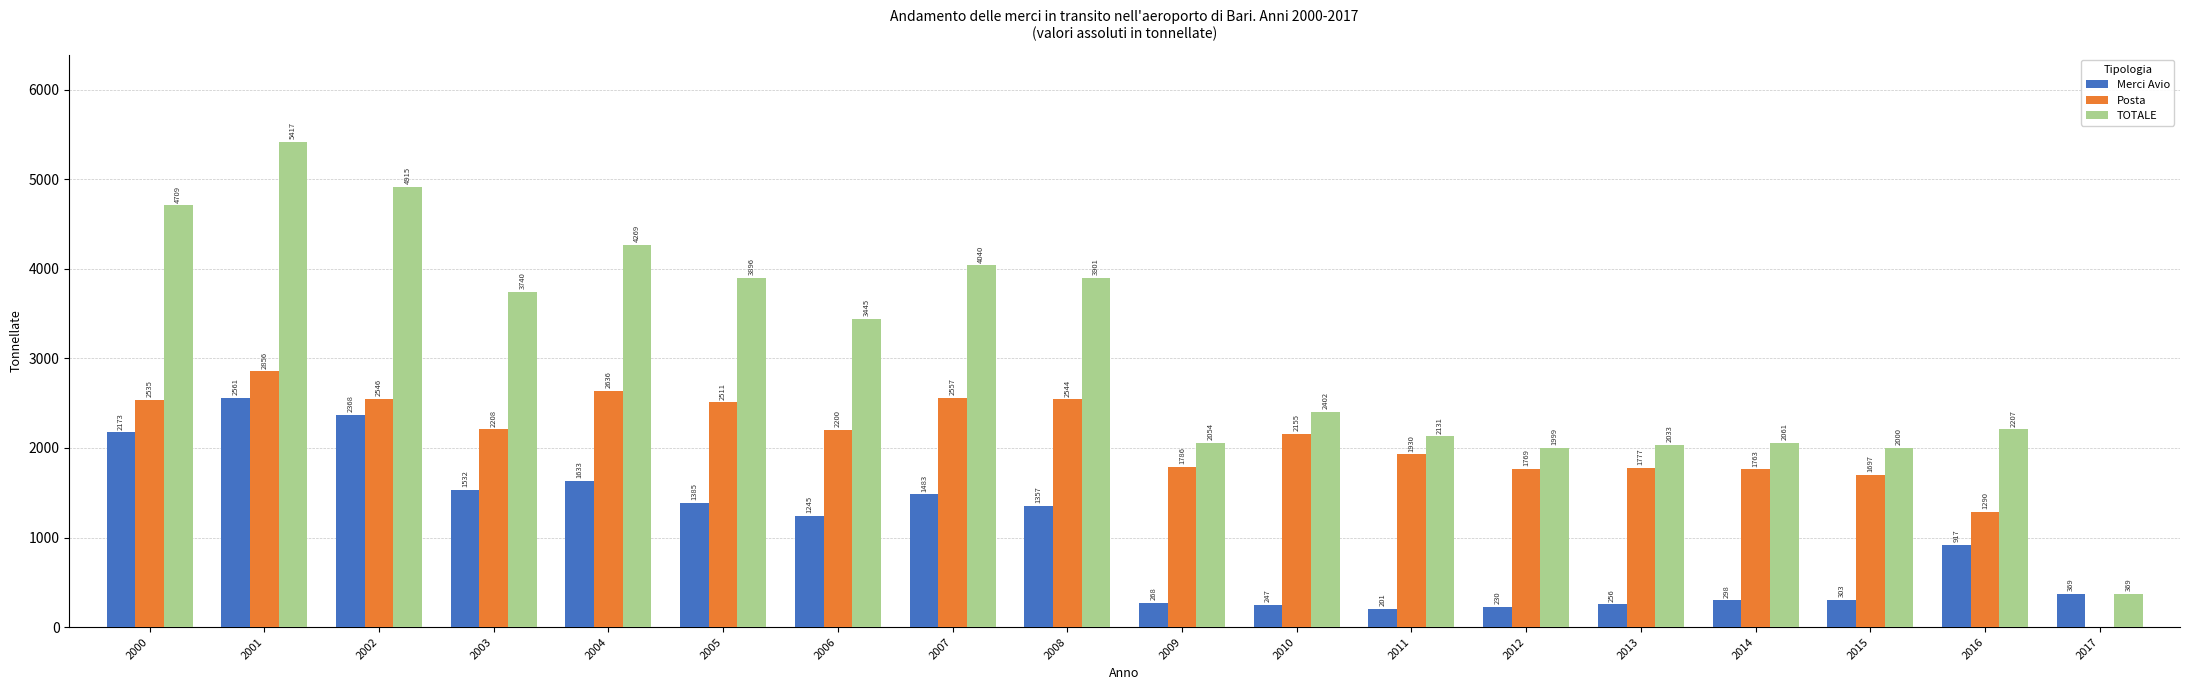

At which label does Merci Avio first exceed 1245?

2000